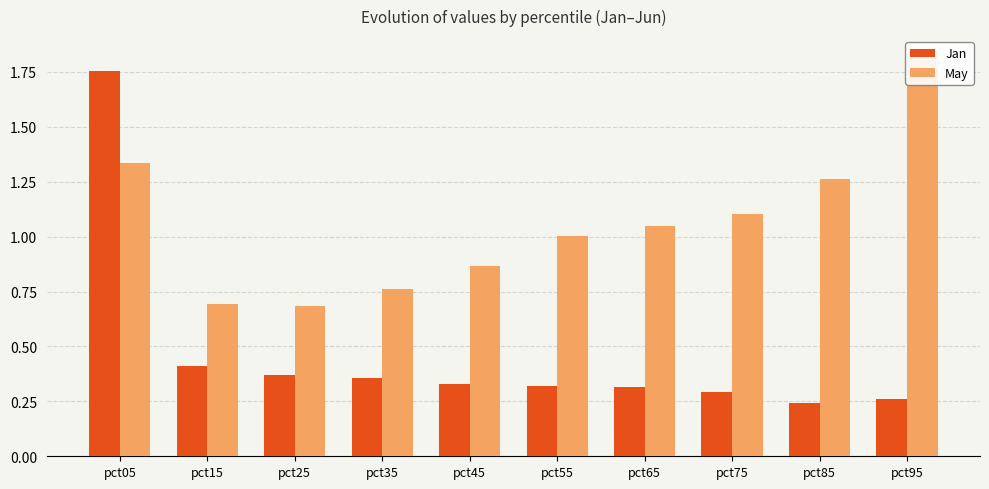

At which category is the sum across all series the highest?

pct05